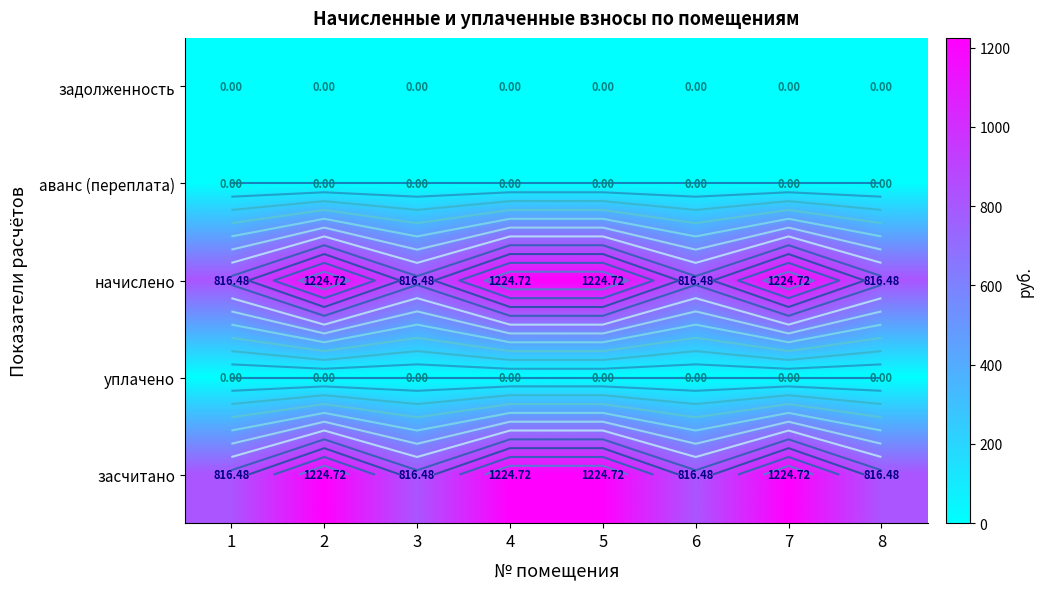

Where is задолженность nearest to the value 0?

1